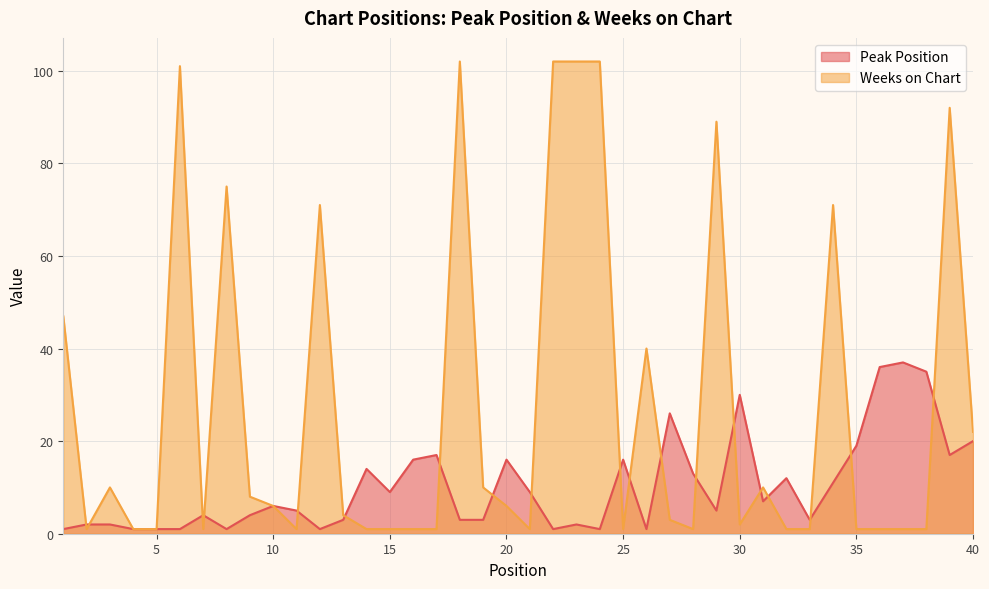

Which label corresponds to the smallest value in the chart?

1